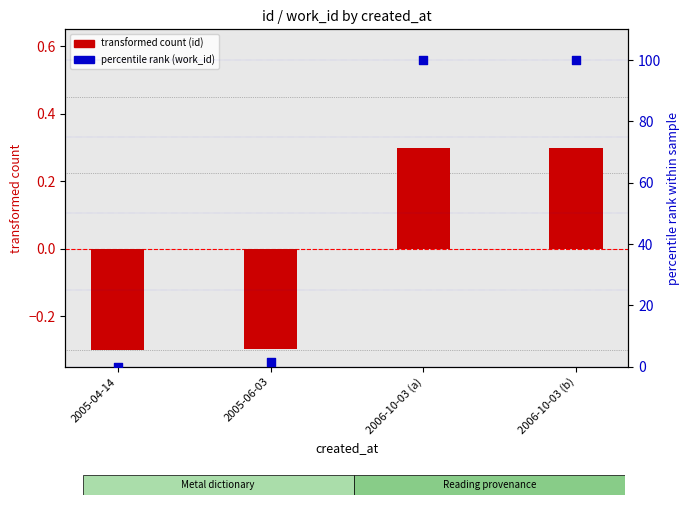

Which series has the largest total across all categories?

percentile rank (work_id)